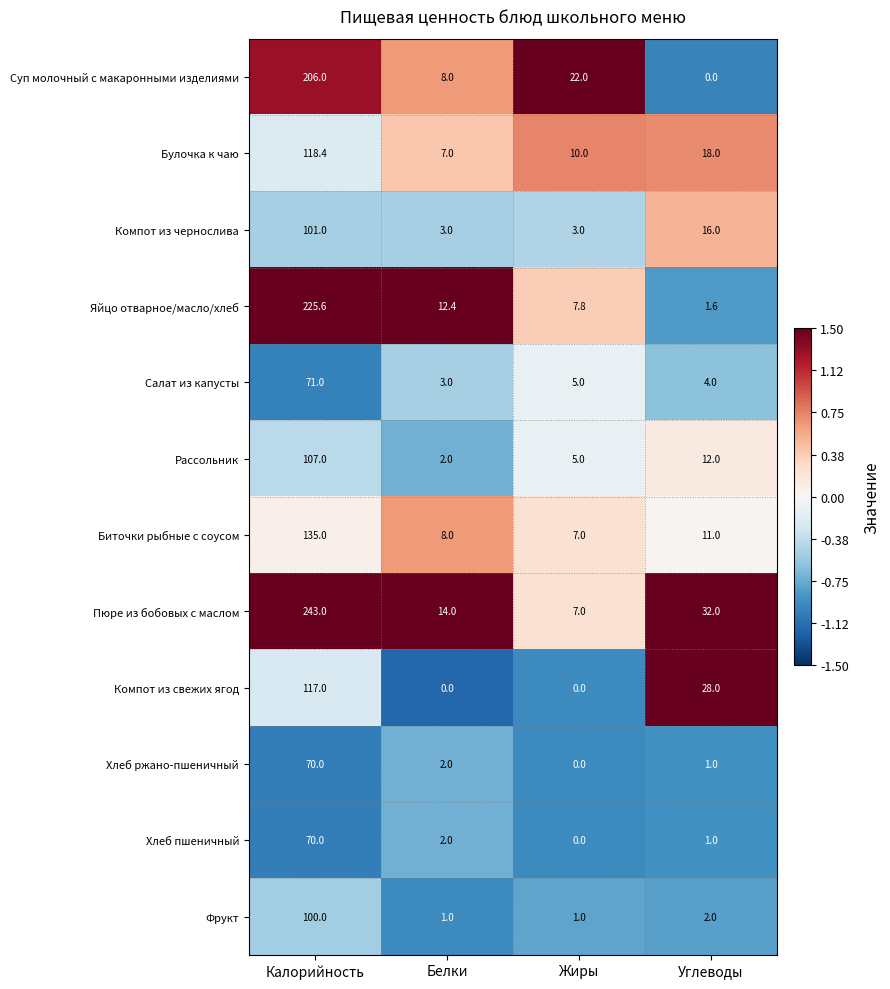

Which category has the highest value in the Компот из чернослива series?

Калорийность